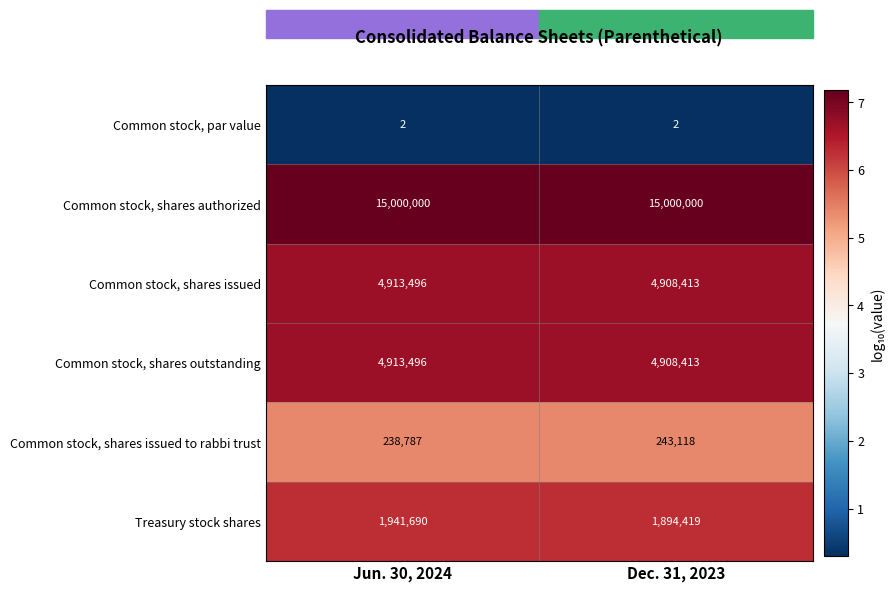

The value of Common stock, shares outstanding at Jun. 30, 2024 is 4913496. True or false?

True